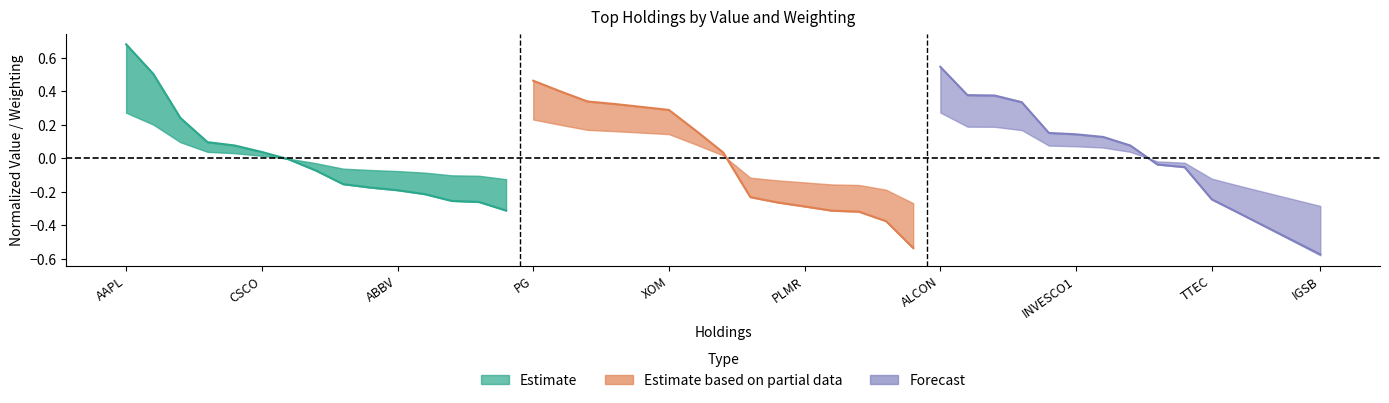

What position from the left is FAST?

14